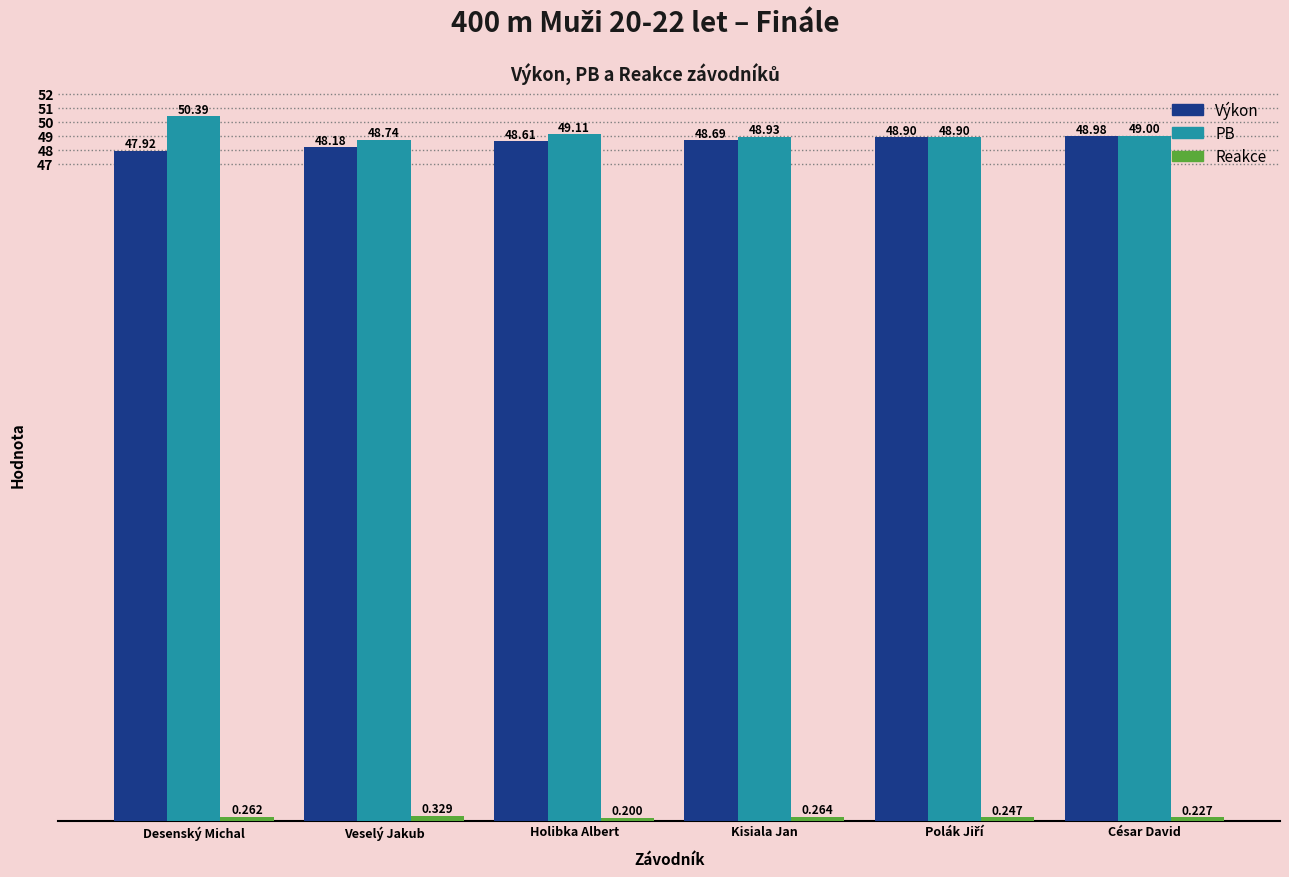

Which label corresponds to the largest value in the chart?

Desenský Michal